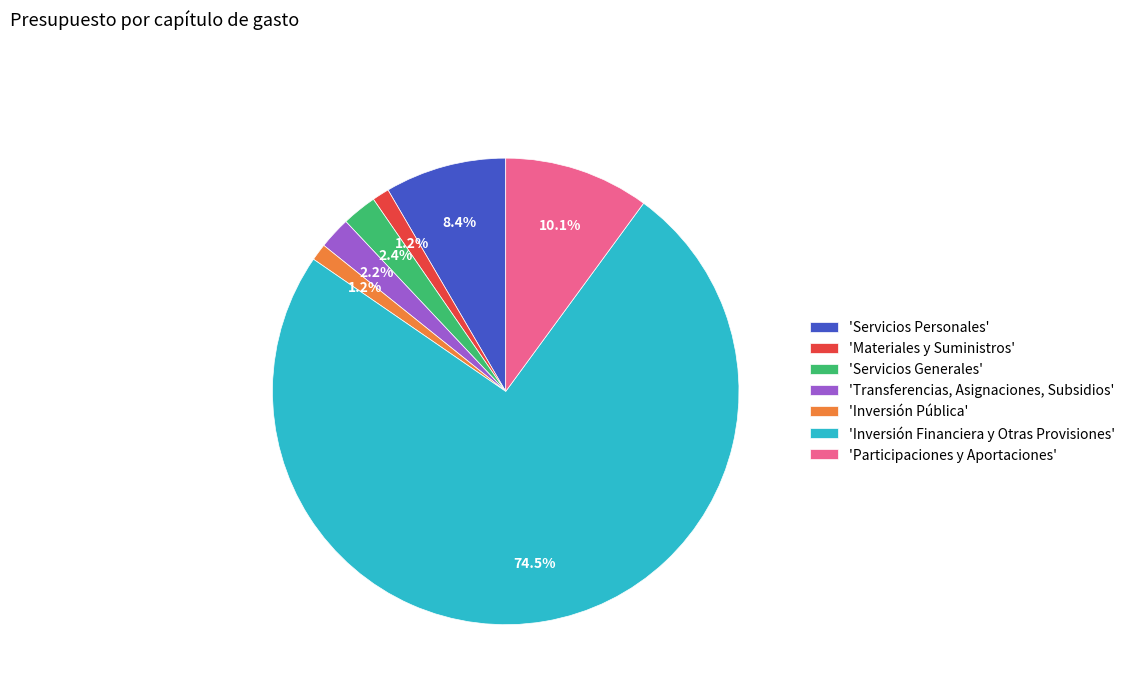

Which category accounts for the majority?

'Inversión Financiera y Otras Provisiones'